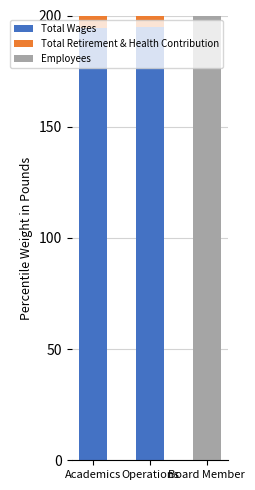

True or false: Total Wages has a value of 308.1 at Academics.

False